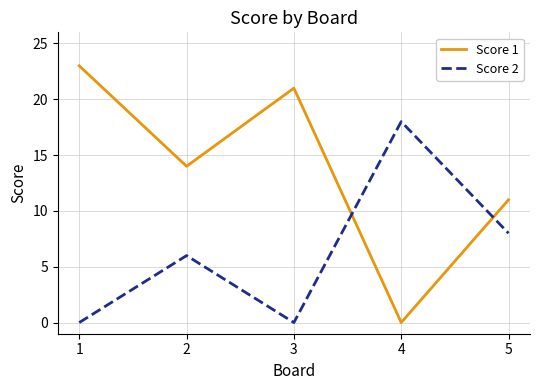

True or false: Score 1 has more than 2 points higher than both neighbors.

False